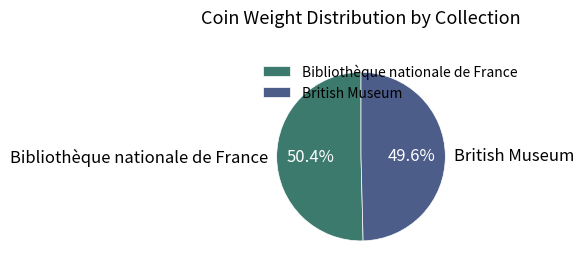

How many slices are in this pie chart?

2